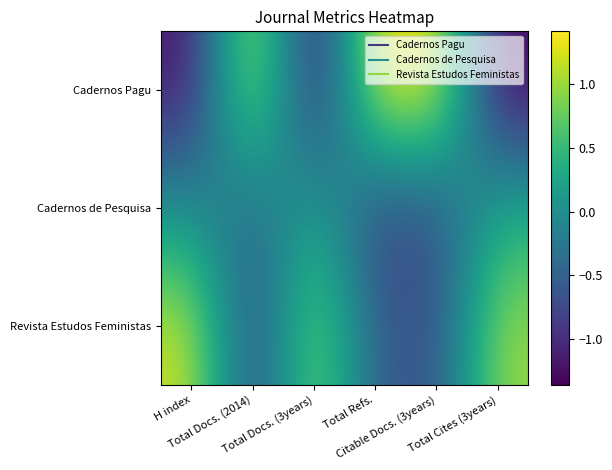

Which series has the largest total across all categories?

Revista Estudos Feministas